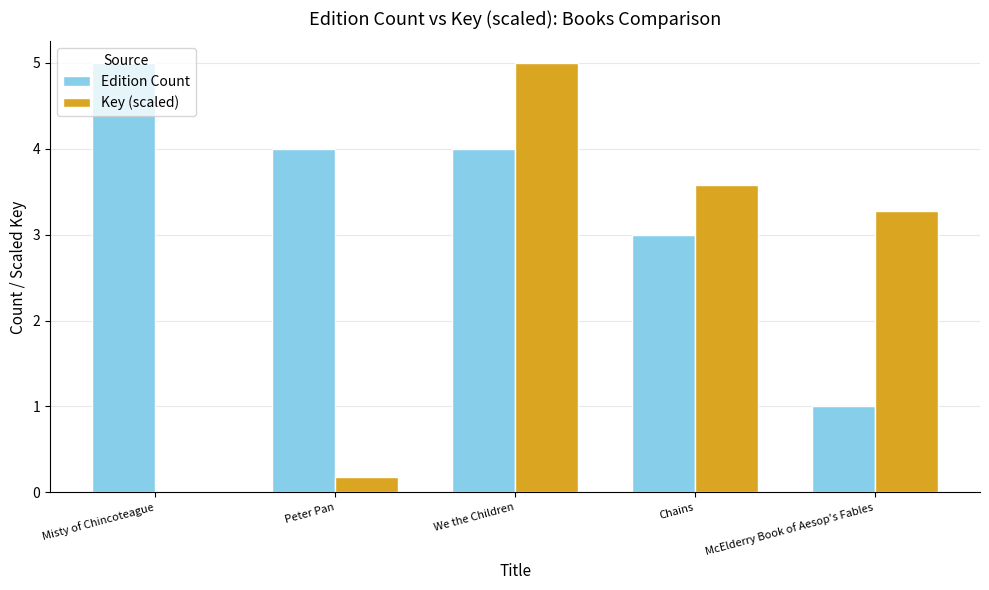

Count the Edition Count values in the range 3 to 4.

3